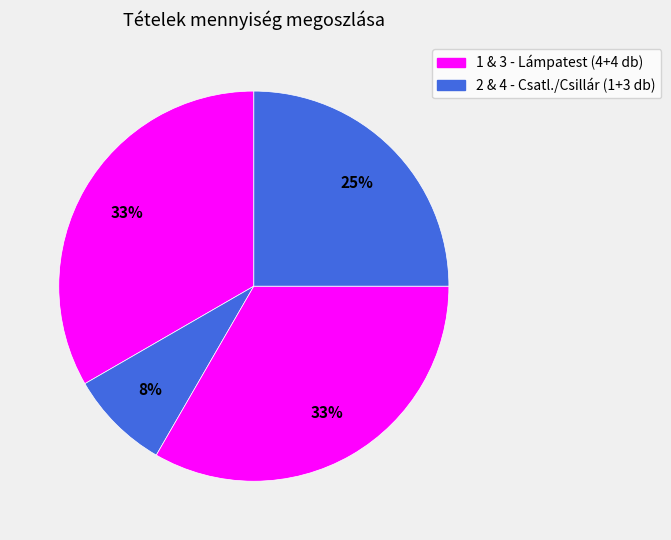

Which slice is the smallest?

2